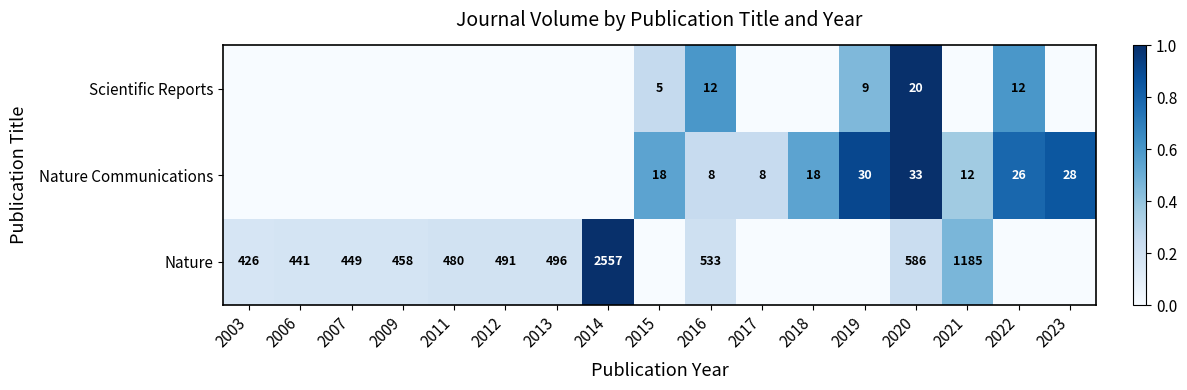

What is the difference between the highest and lowest values at 2016?

525